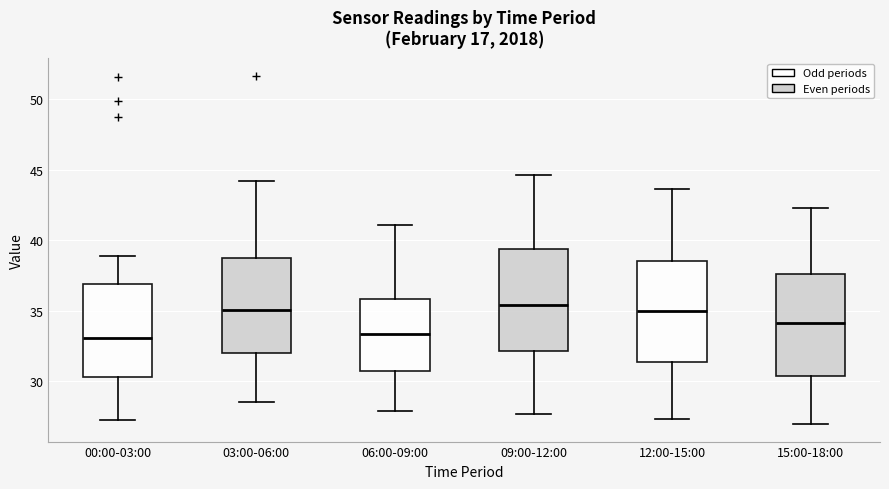

Where is the upper edge of the box for 03:00-06:00 on the y-axis? The values are not printed on the chart, so give them approximately, as read against the axis.

38.5